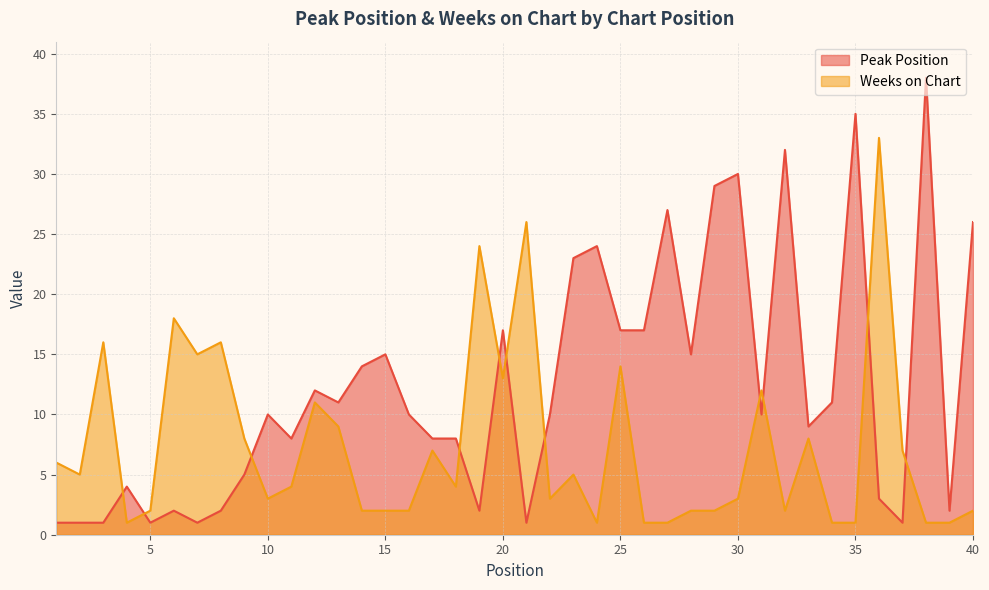

Does the chart have visible grid lines?

Yes